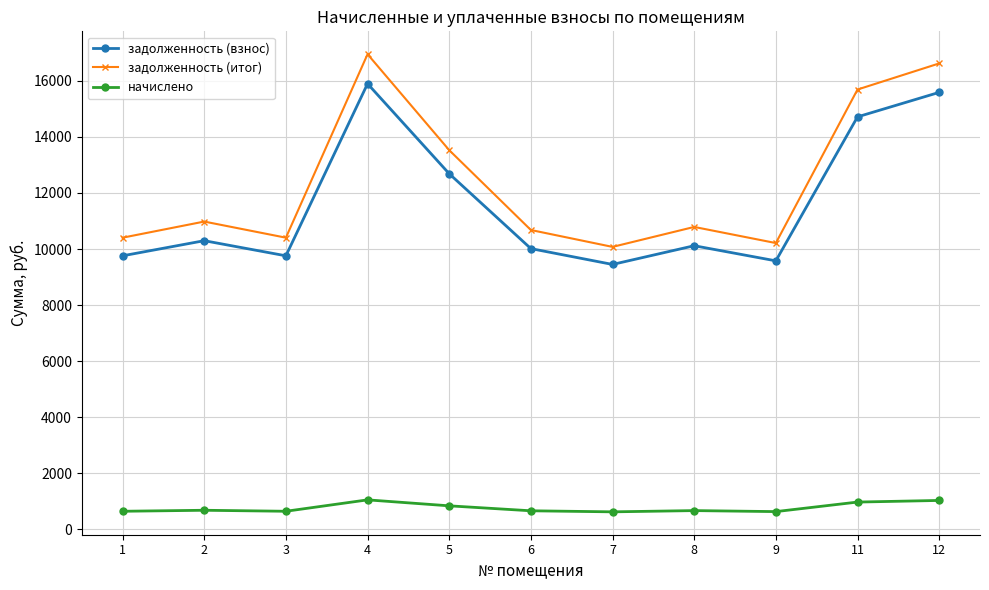

At which label is задолженность (итог) closest to 13512?

5